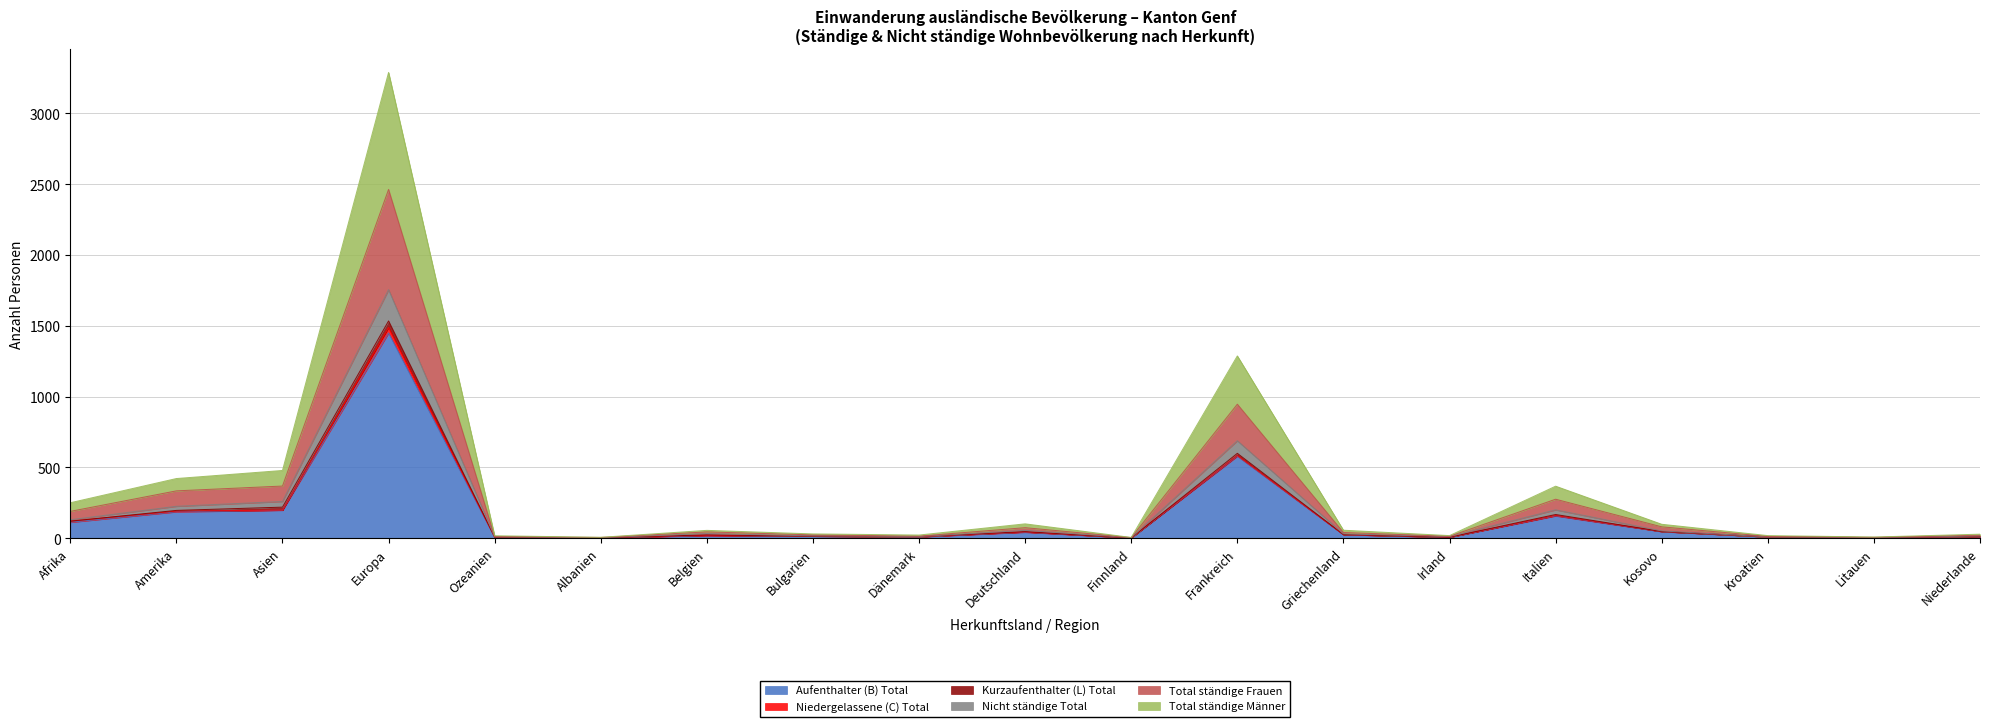

How many values in the Nicht ständige Total series are below 30?

9